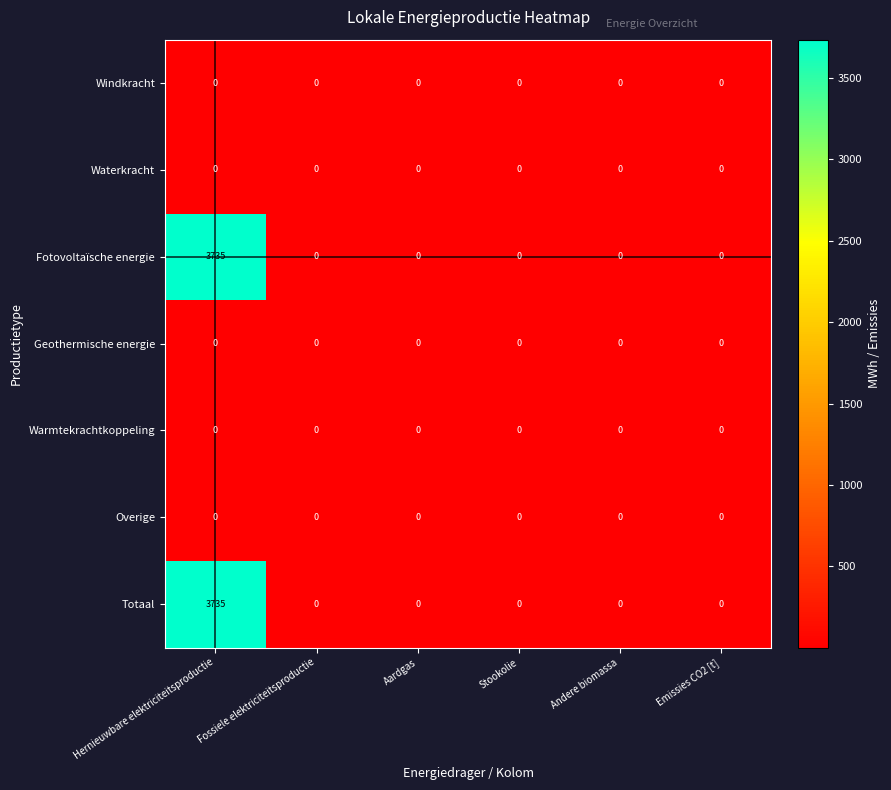

True or false: Geothermische energie has a value of 0 at Fossiele elektriciteitsproductie.

True